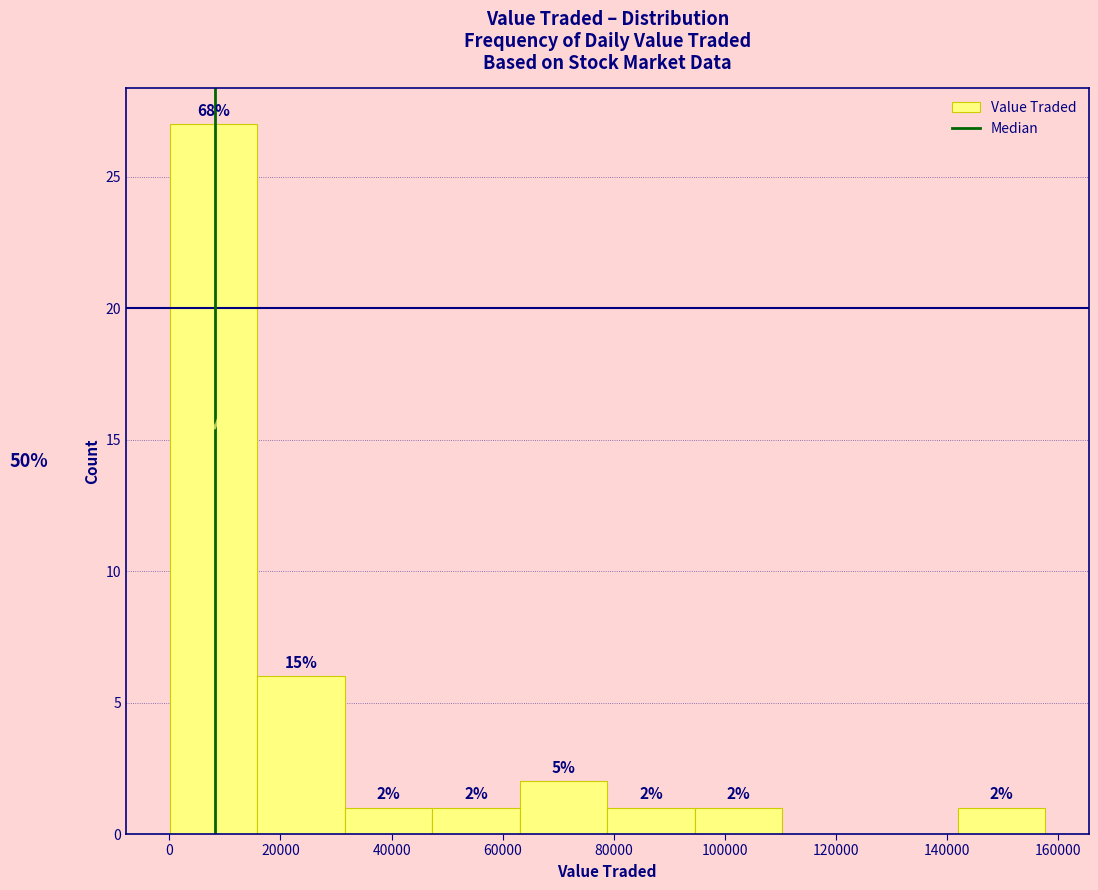

Over which range of the x-axis is the bar tallest?

0 to 16000